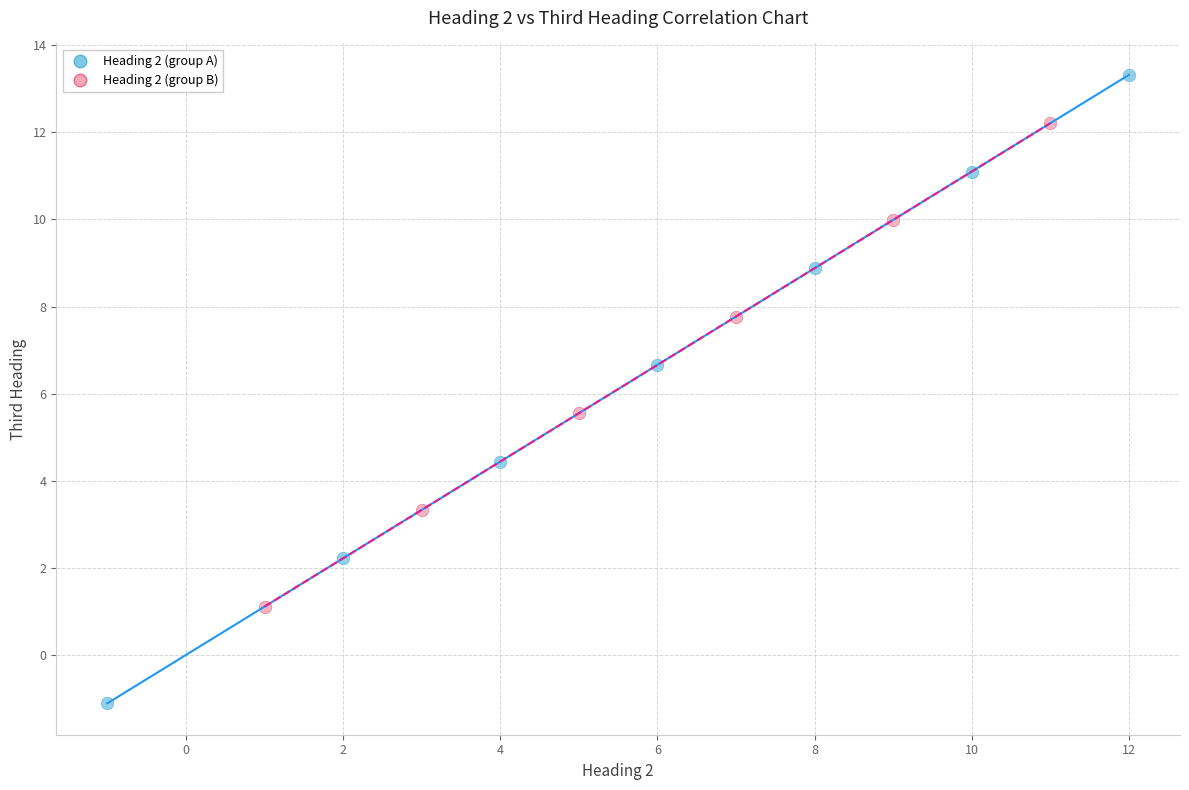

Which series contains the highest Y value?

Heading 2 (group A)